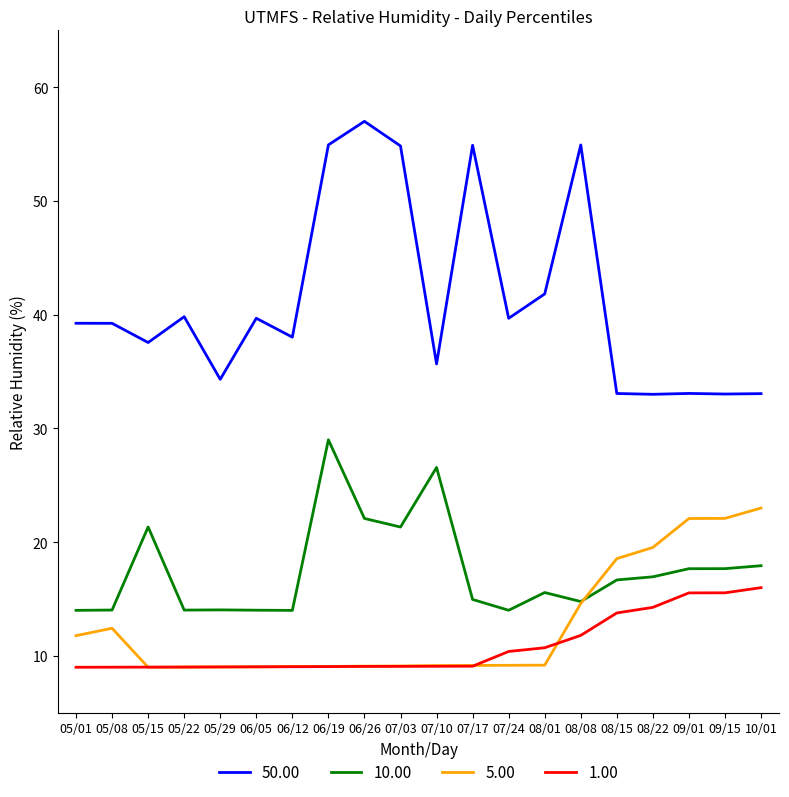

Where is 50.00 nearest to the value 45?

08/01